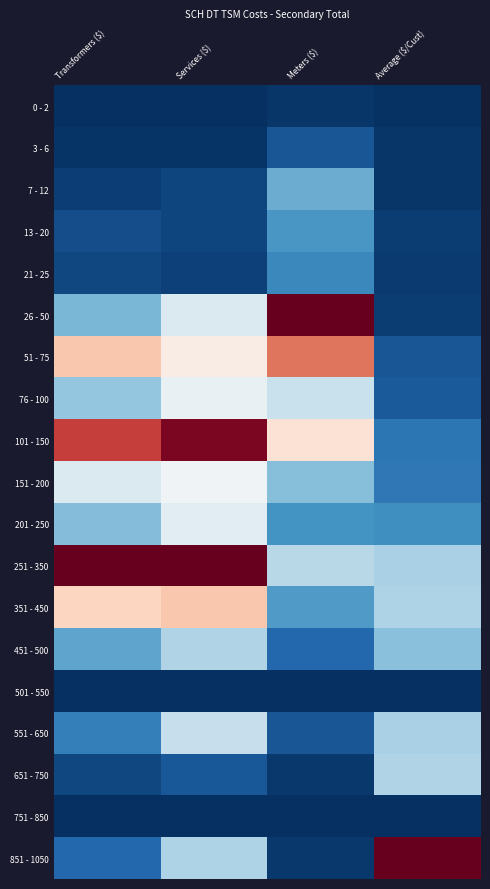

Reading right to left, transcribe all the data shown in this chart.

0 - 2: Average ($/Cust)=0.0	Meters ($)=0.0	Services ($)=0.0	Transformers ($)=0.0
3 - 6: Average ($/Cust)=0.0	Meters ($)=0.1	Services ($)=0.0	Transformers ($)=0.0
7 - 12: Average ($/Cust)=0.0	Meters ($)=0.3	Services ($)=0.0	Transformers ($)=0.0
13 - 20: Average ($/Cust)=0.0	Meters ($)=0.2	Services ($)=0.0	Transformers ($)=0.1
21 - 25: Average ($/Cust)=0.0	Meters ($)=0.2	Services ($)=0.0	Transformers ($)=0.0
26 - 50: Average ($/Cust)=0.0	Meters ($)=1.0	Services ($)=0.4	Transformers ($)=0.3
51 - 75: Average ($/Cust)=0.1	Meters ($)=0.8	Services ($)=0.5	Transformers ($)=0.6
76 - 100: Average ($/Cust)=0.1	Meters ($)=0.4	Services ($)=0.5	Transformers ($)=0.3
101 - 150: Average ($/Cust)=0.1	Meters ($)=0.6	Services ($)=1.0	Transformers ($)=0.8
151 - 200: Average ($/Cust)=0.1	Meters ($)=0.3	Services ($)=0.5	Transformers ($)=0.4
201 - 250: Average ($/Cust)=0.2	Meters ($)=0.2	Services ($)=0.4	Transformers ($)=0.3
251 - 350: Average ($/Cust)=0.3	Meters ($)=0.4	Services ($)=1.0	Transformers ($)=1.0
351 - 450: Average ($/Cust)=0.3	Meters ($)=0.2	Services ($)=0.6	Transformers ($)=0.6
451 - 500: Average ($/Cust)=0.3	Meters ($)=0.1	Services ($)=0.4	Transformers ($)=0.2
501 - 550: Average ($/Cust)=0.0	Meters ($)=0.0	Services ($)=0.0	Transformers ($)=0.0
551 - 650: Average ($/Cust)=0.3	Meters ($)=0.1	Services ($)=0.4	Transformers ($)=0.2
651 - 750: Average ($/Cust)=0.3	Meters ($)=0.0	Services ($)=0.1	Transformers ($)=0.0
751 - 850: Average ($/Cust)=0.0	Meters ($)=0.0	Services ($)=0.0	Transformers ($)=0.0
851 - 1050: Average ($/Cust)=1.0	Meters ($)=0.0	Services ($)=0.3	Transformers ($)=0.1